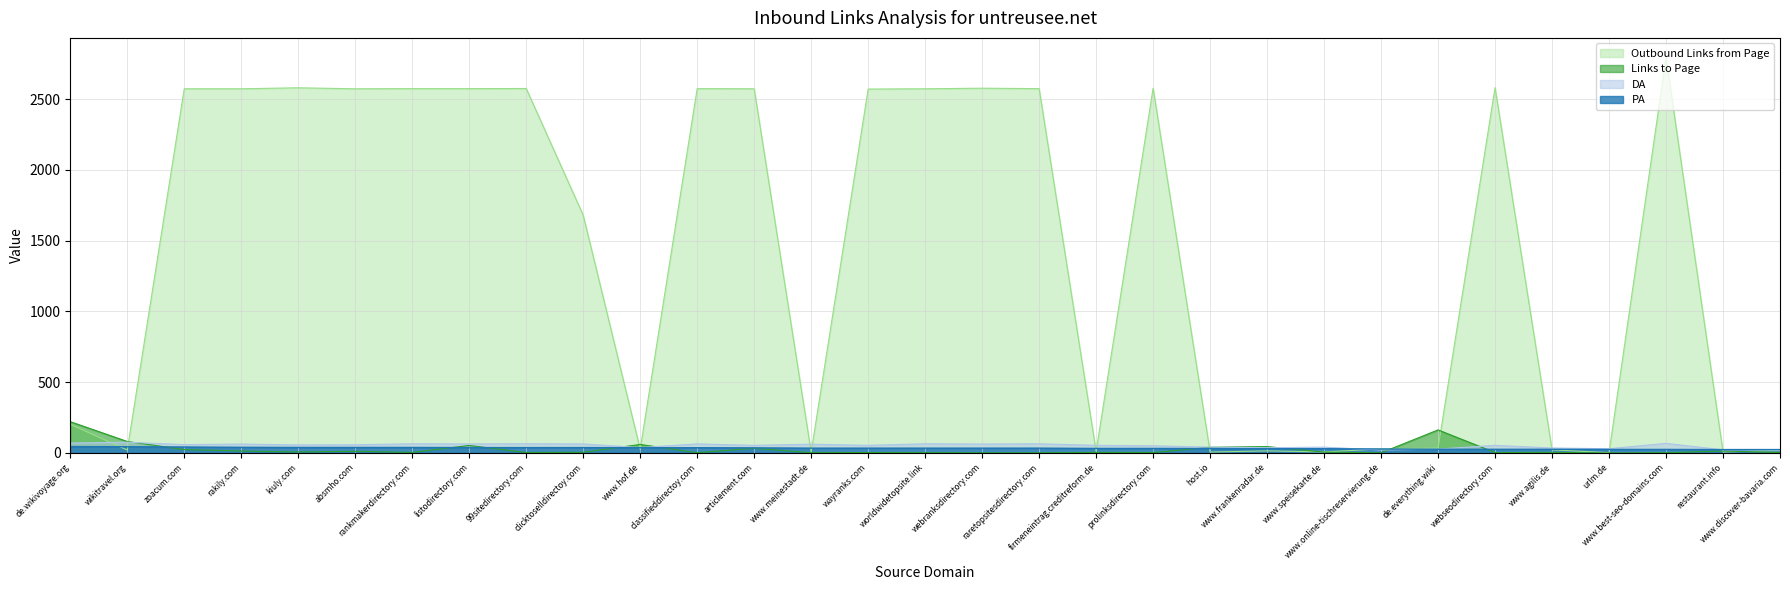

How many interior local peaks does the Outbound Links from Page series have?

8